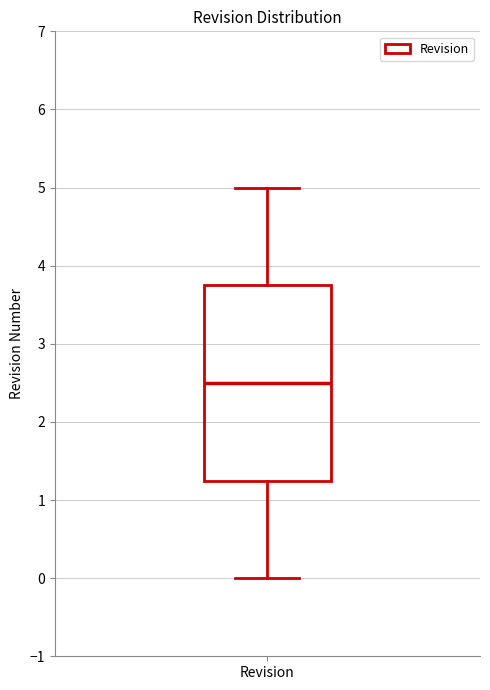

Where is the lower edge of the box for Revision on the y-axis? The values are not printed on the chart, so give them approximately, as read against the axis.

1.3